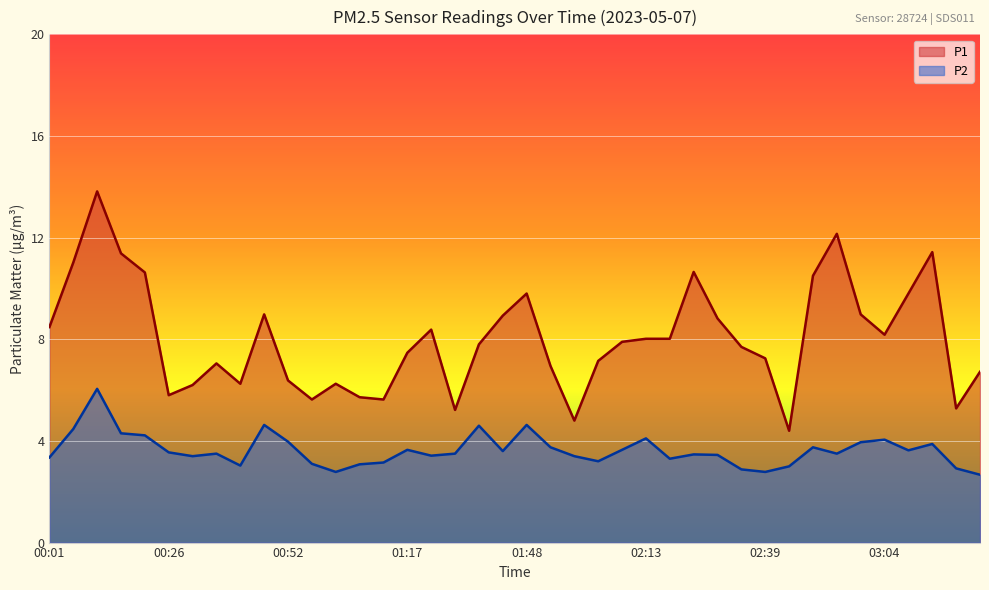

Which series has the largest range (max minus min)?

P1